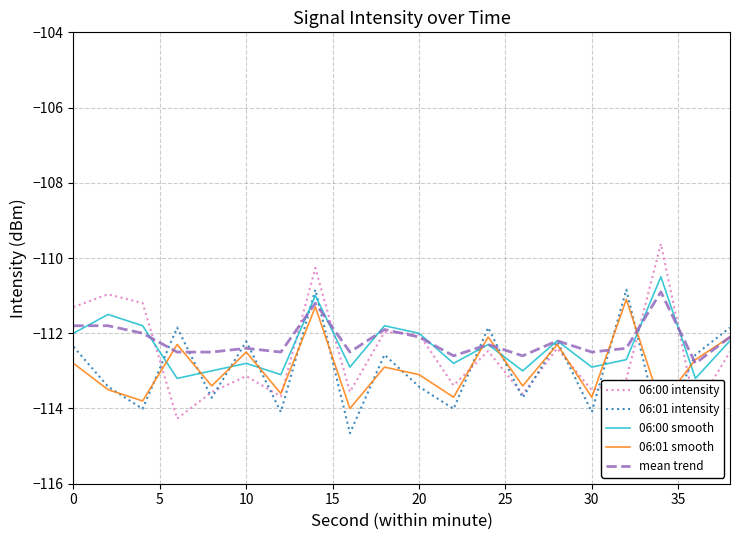

Which series has the largest total across all categories?

mean trend